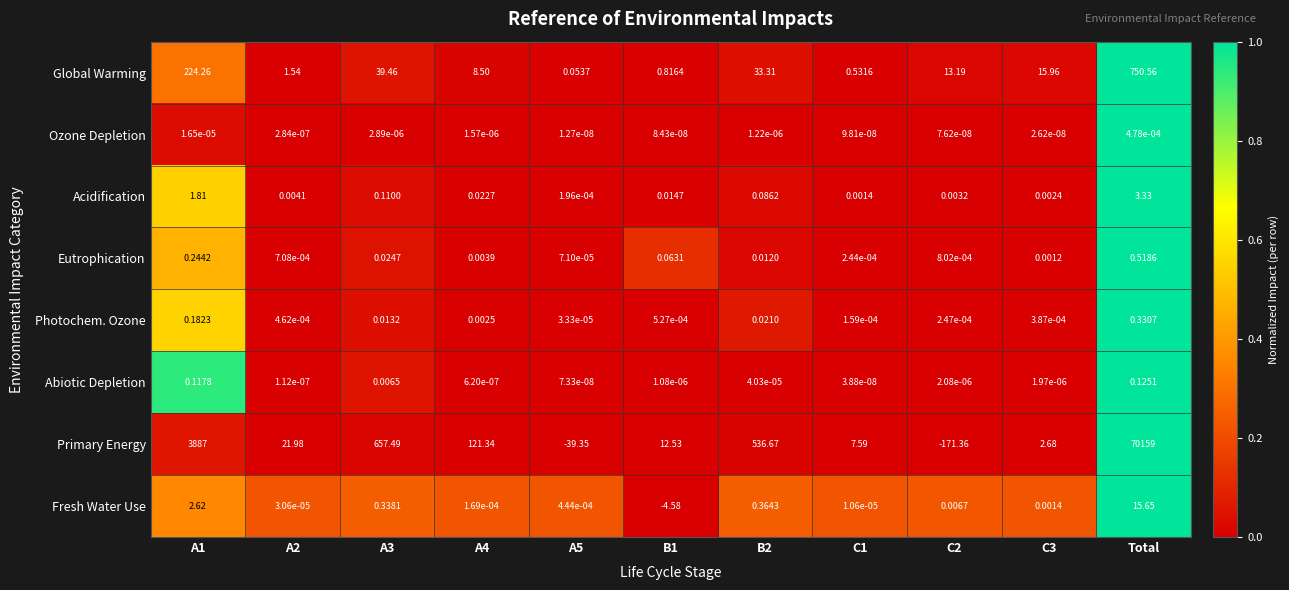

Which series has the widest spread of values?

Primary Energy